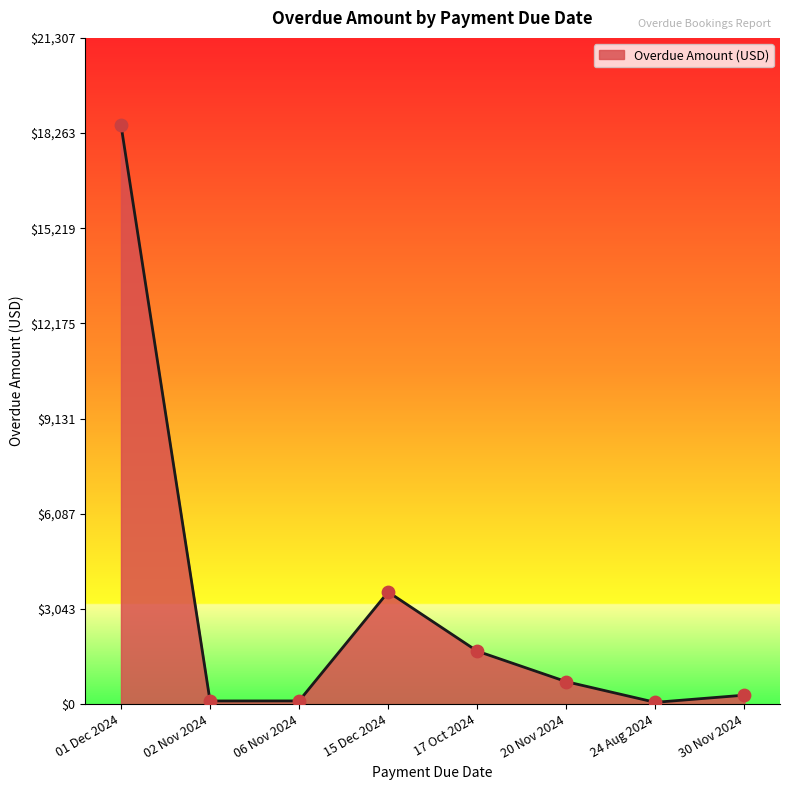

What is the ratio of the value at 20 Nov 2024 to the value at 06 Nov 2024?

6.9